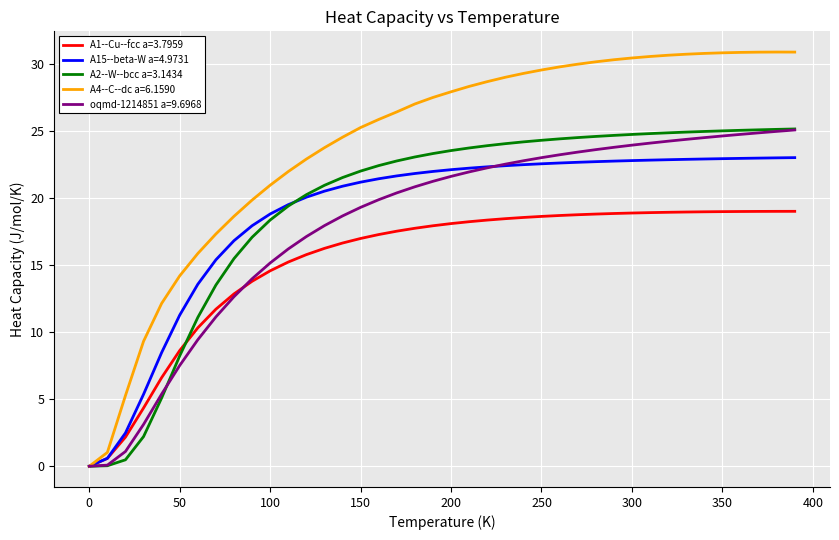

How many lines are shown in the chart?

5